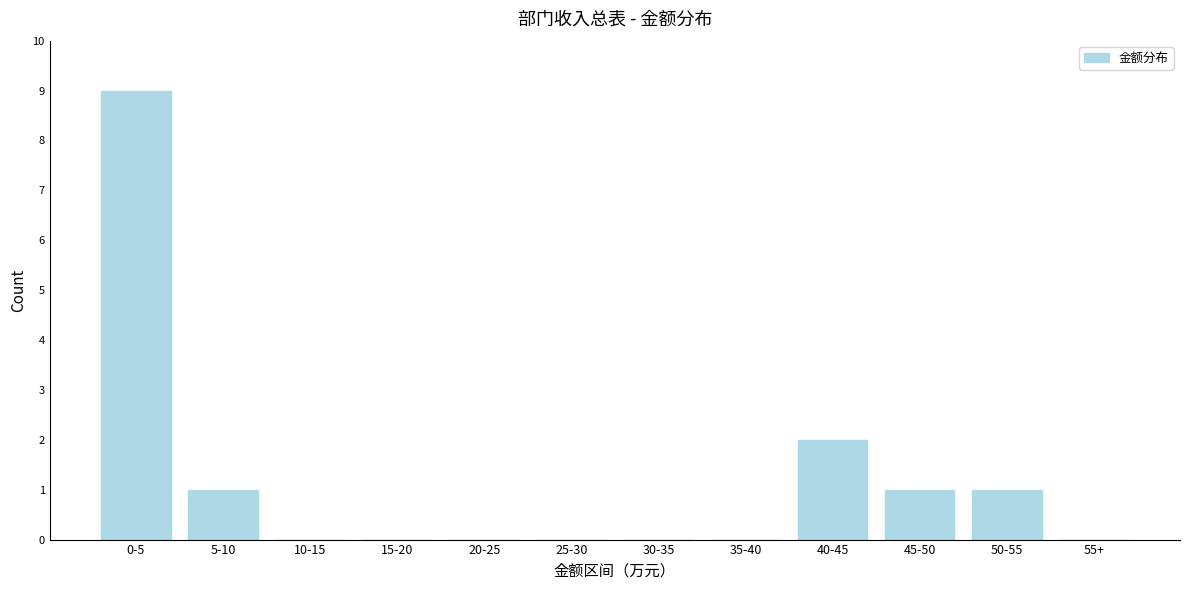

Reading left to right, extract all data points from this chart.

0-5=9	5-10=1	10-15=0	15-20=0	20-25=0	25-30=0	30-35=0	35-40=0	40-45=2	45-50=1	50-55=1	55+=0